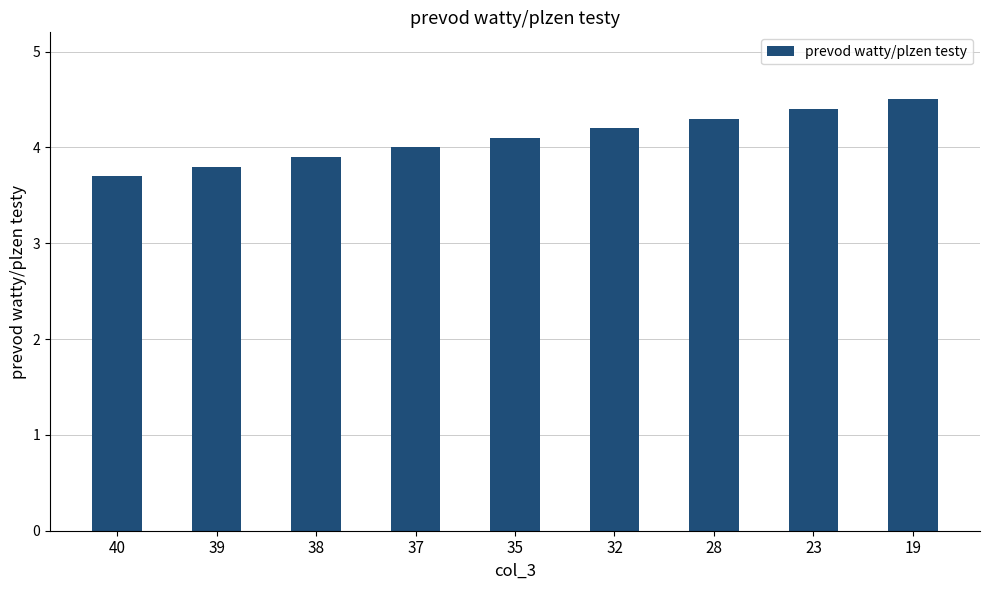

At which label is the value closest to 4?

37